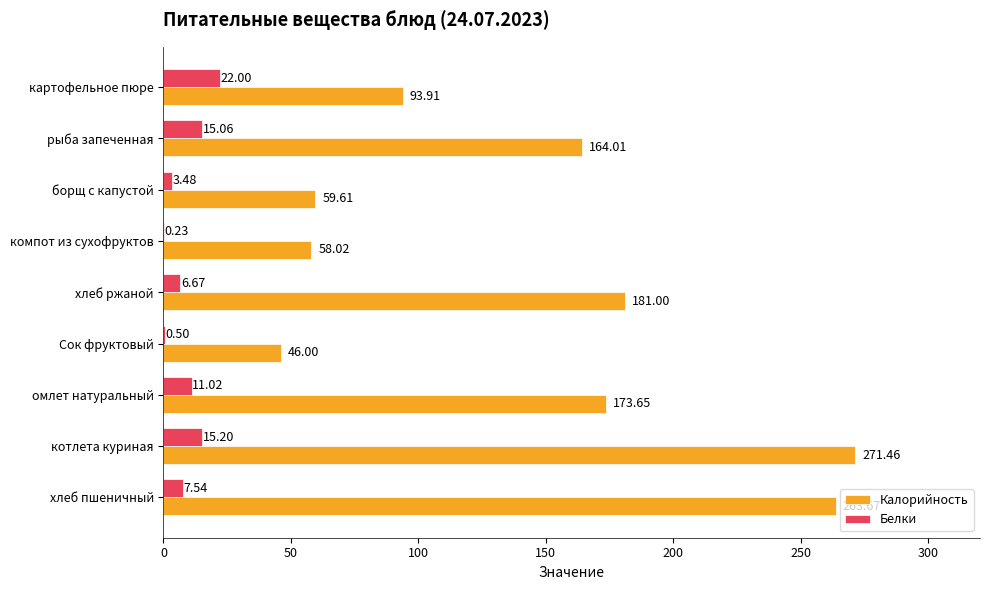

What is the total value across all series at омлет натуральный?

184.7